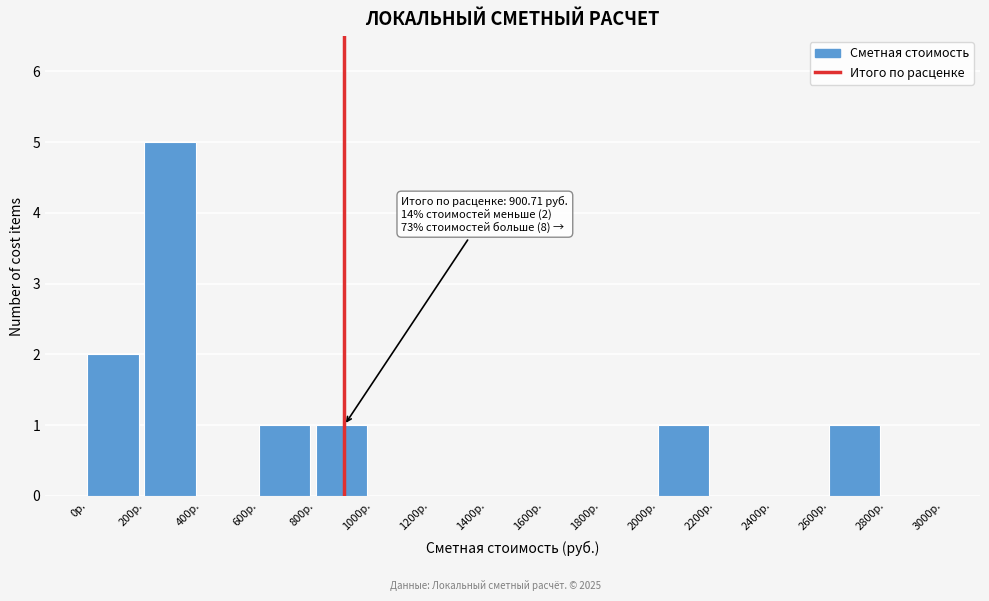

Over which range of the x-axis is the bar tallest?

200 to 400